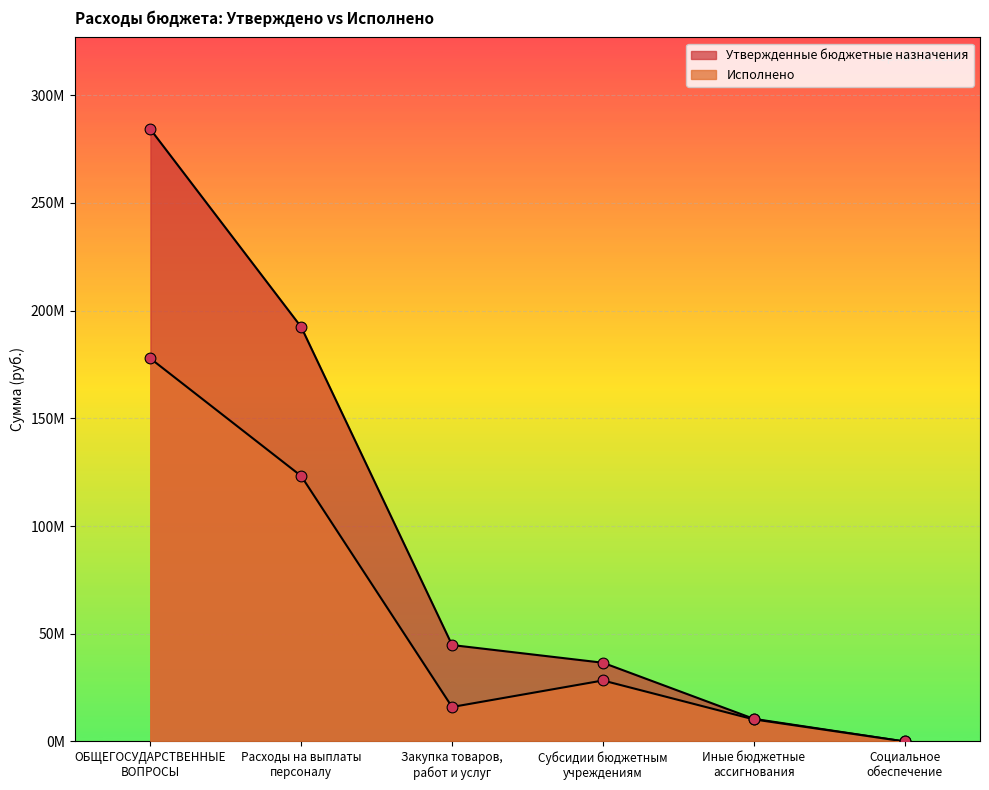

At which category is the sum across all series the highest?

ОБЩЕГОСУДАРСТВЕННЫЕ
ВОПРОСЫ